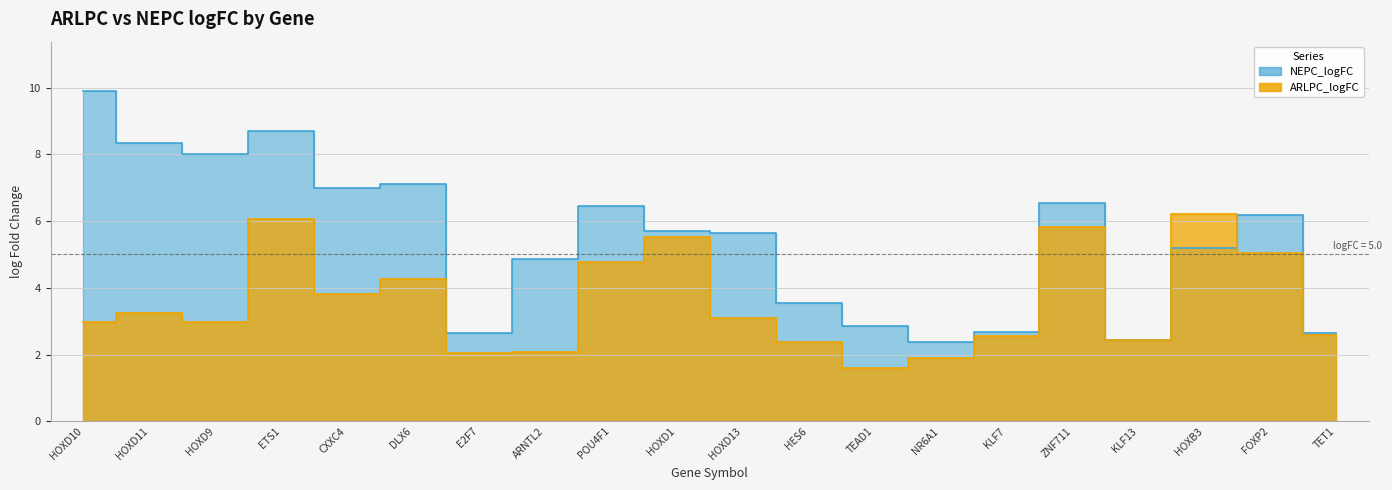

Rank the series at POU4F1 from lowest to highest value.

ARLPC_logFC, NEPC_logFC